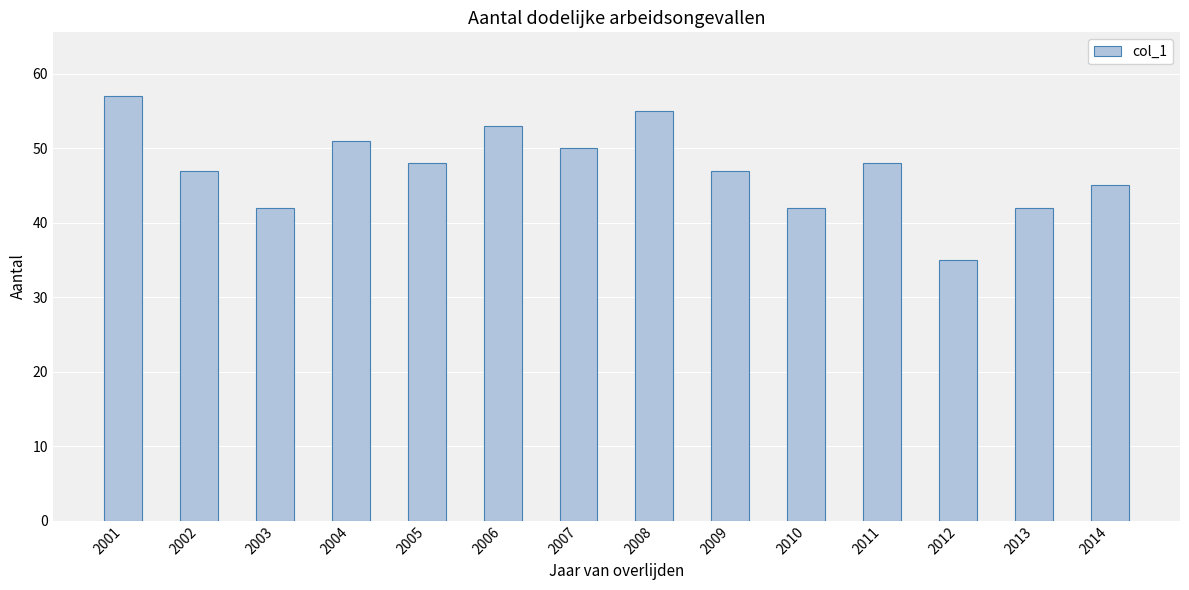

How many data points does each series have?

14